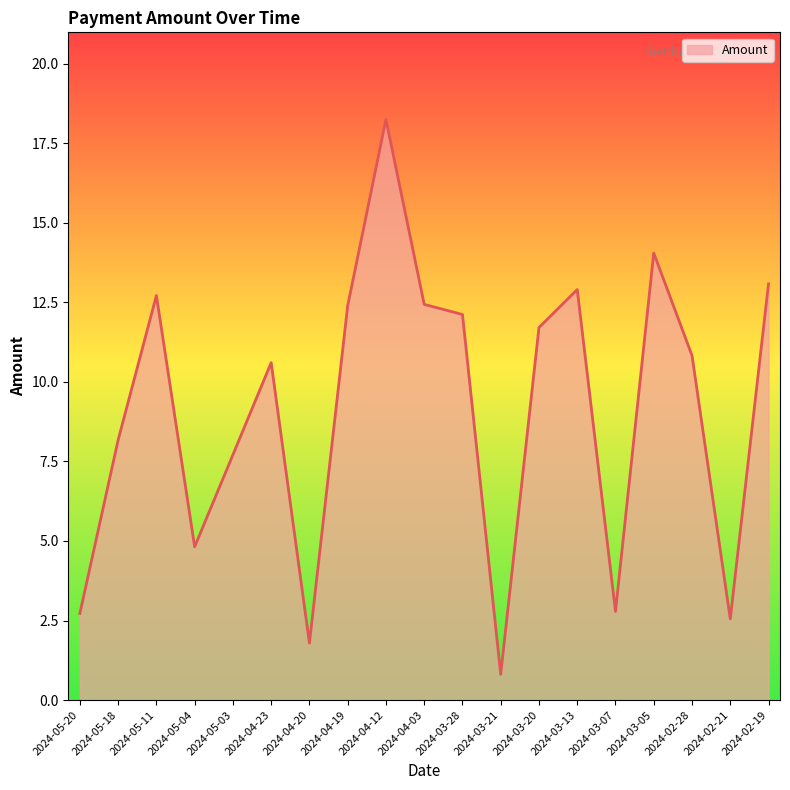

What is the difference between the maximum and minimum values?

17.4